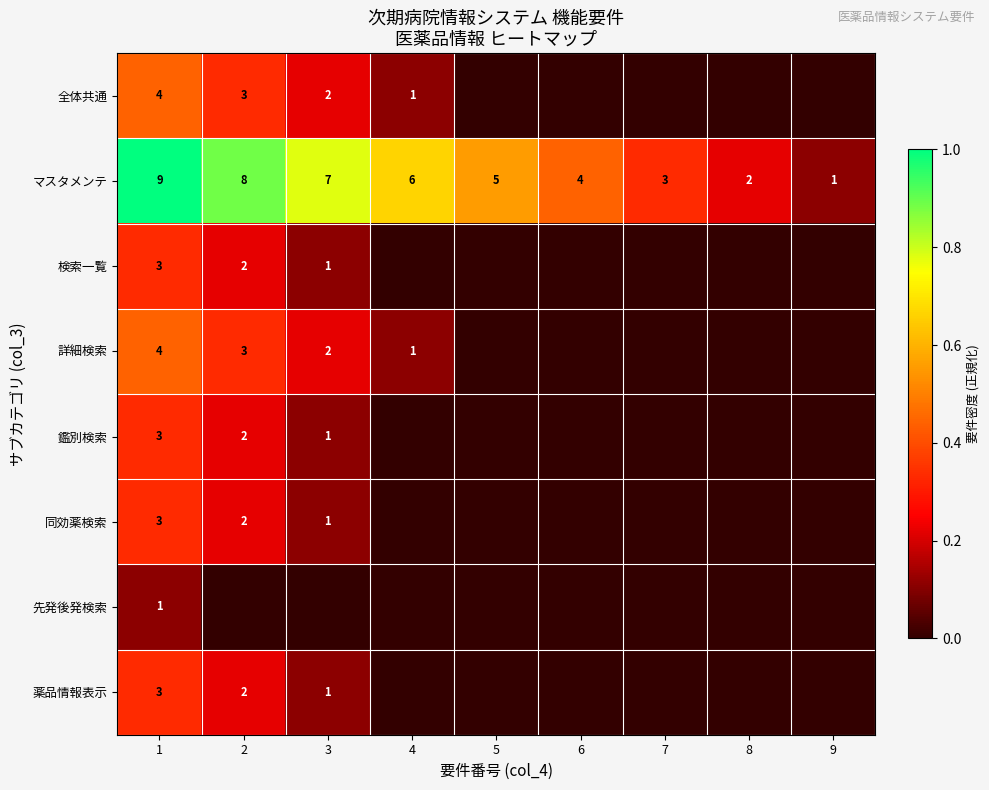

The value of 全体共通 at 2 is 3. True or false?

True